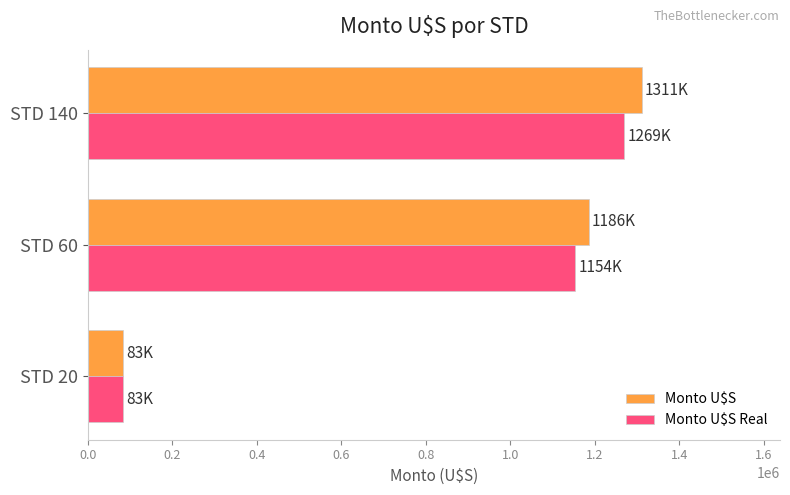

List the labels in order of Monto U$S Real value, smallest first.

STD 20, STD 60, STD 140